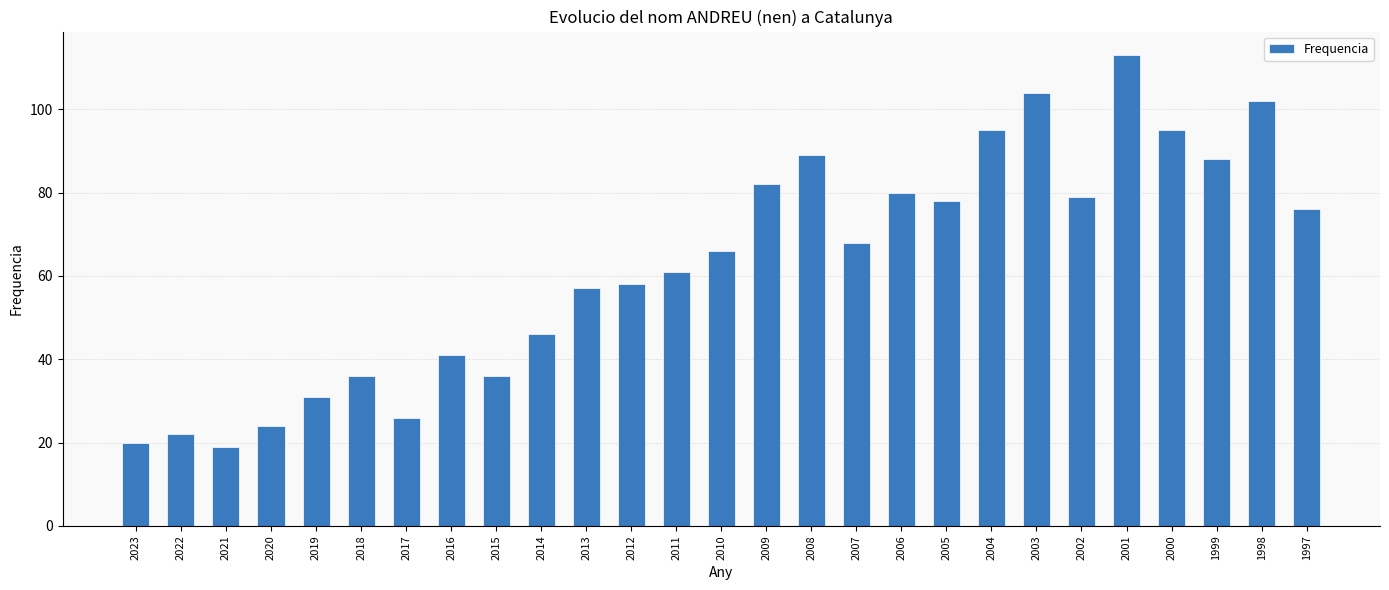

Which has a higher value, 2017 or 2022?

2017